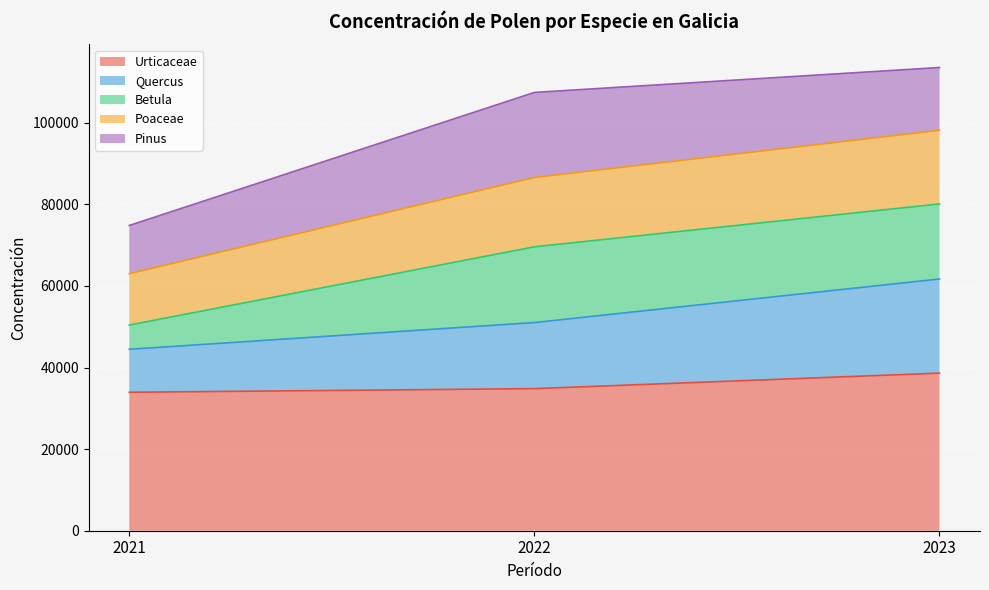

What is the maximum value for Urticaceae?

38628